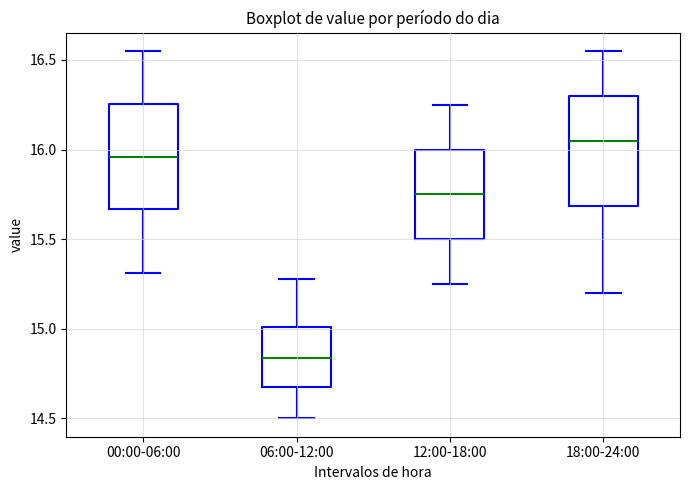

Reading left to right, read every box against the y-axis: the position of its median line, the range the box covers, and the ends of its whiskers. The values are not printed on the chart, so give them approximately, as read against the axis.

00:00-06:00: median 15.95, box 15.65 to 16.25, whiskers 15.30 to 16.55
06:00-12:00: median 14.85, box 14.65 to 15.00, whiskers 14.50 to 15.30
12:00-18:00: median 15.75, box 15.50 to 16.00, whiskers 15.25 to 16.25
18:00-24:00: median 16.05, box 15.70 to 16.30, whiskers 15.20 to 16.55